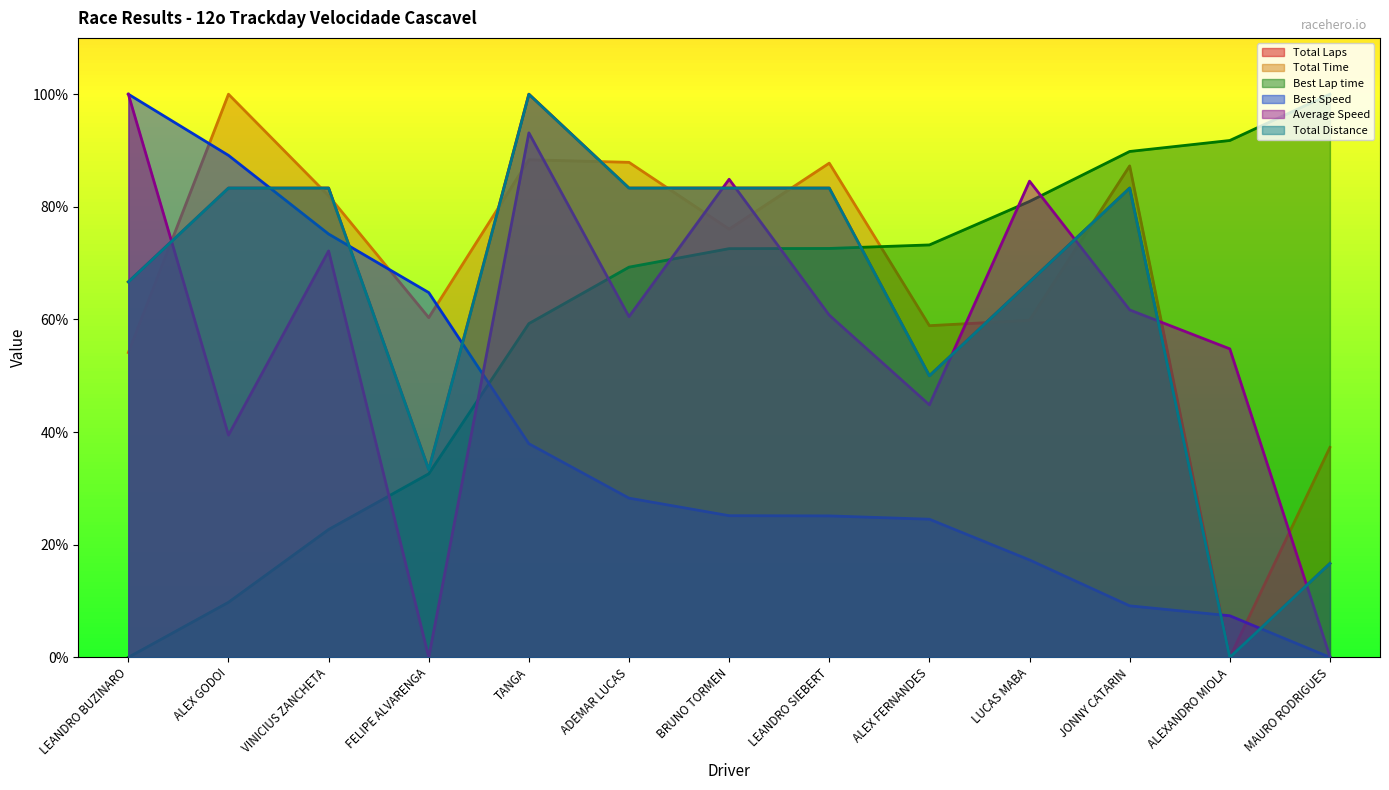

In Total Time, how many points are higher than both neighbors (excluding endpoints)?

4